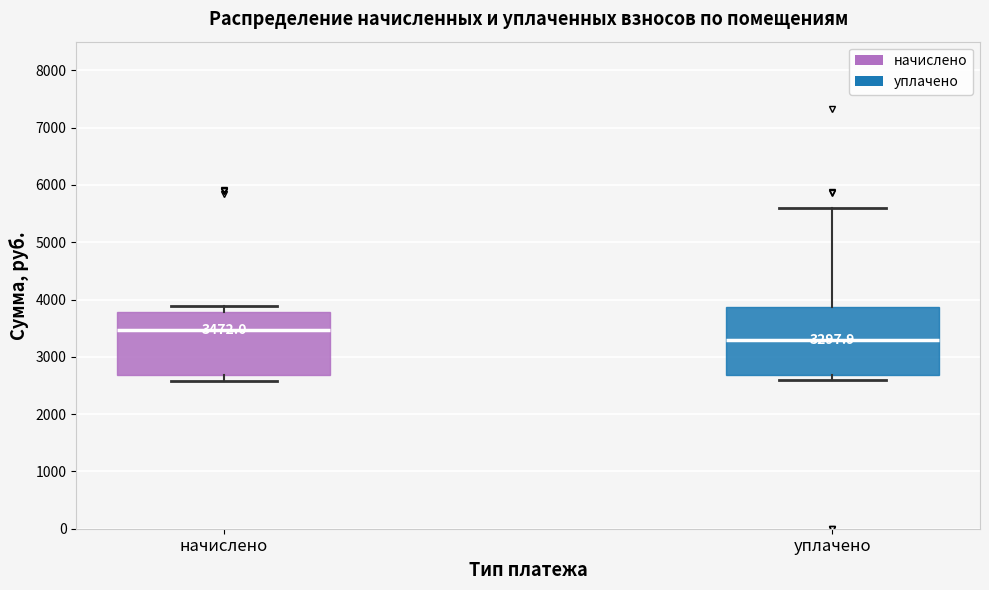

Which box's median line is the highest?

начислено